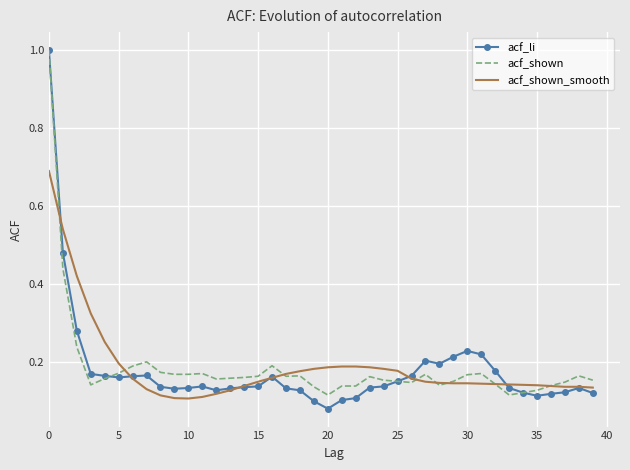

What is the difference between the maximum and second lowest values in the acf_shown_smooth series?

0.6